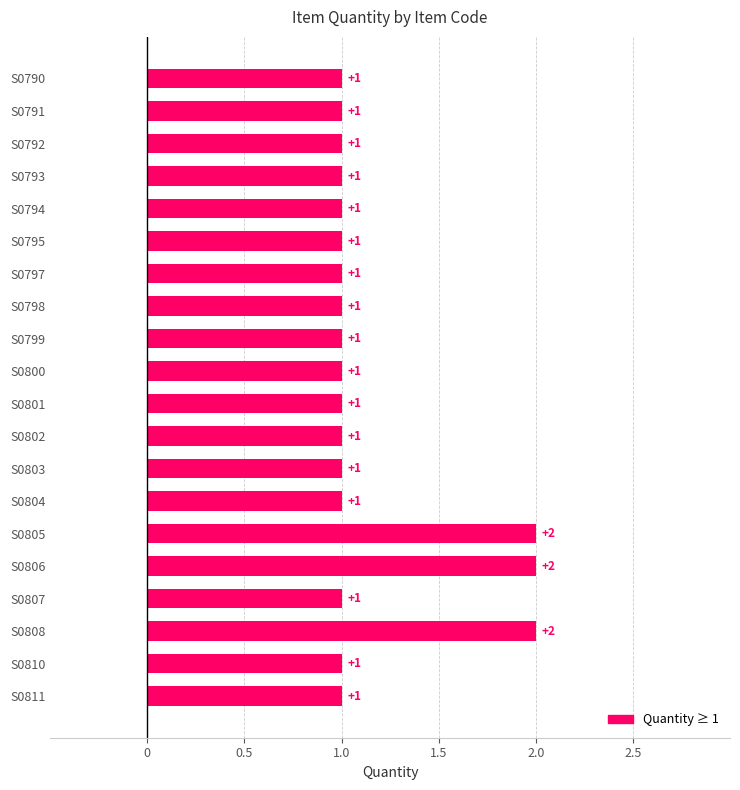

What is the value of the 10th bar from the top?

1